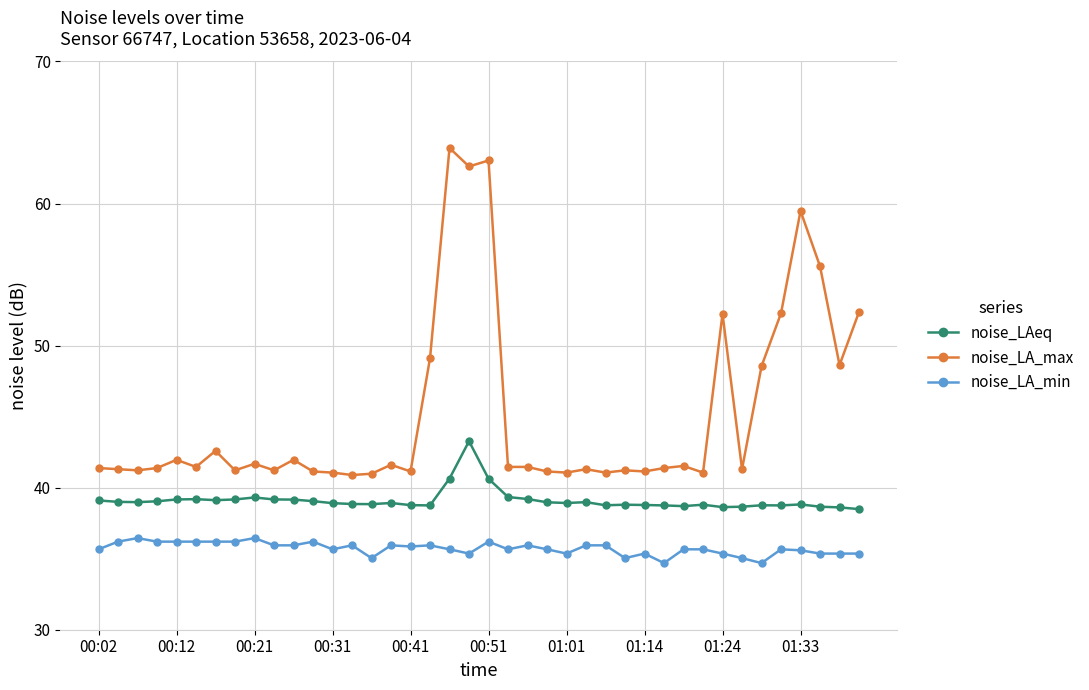

What is the lowest value of the noise_LA_max series?

40.9